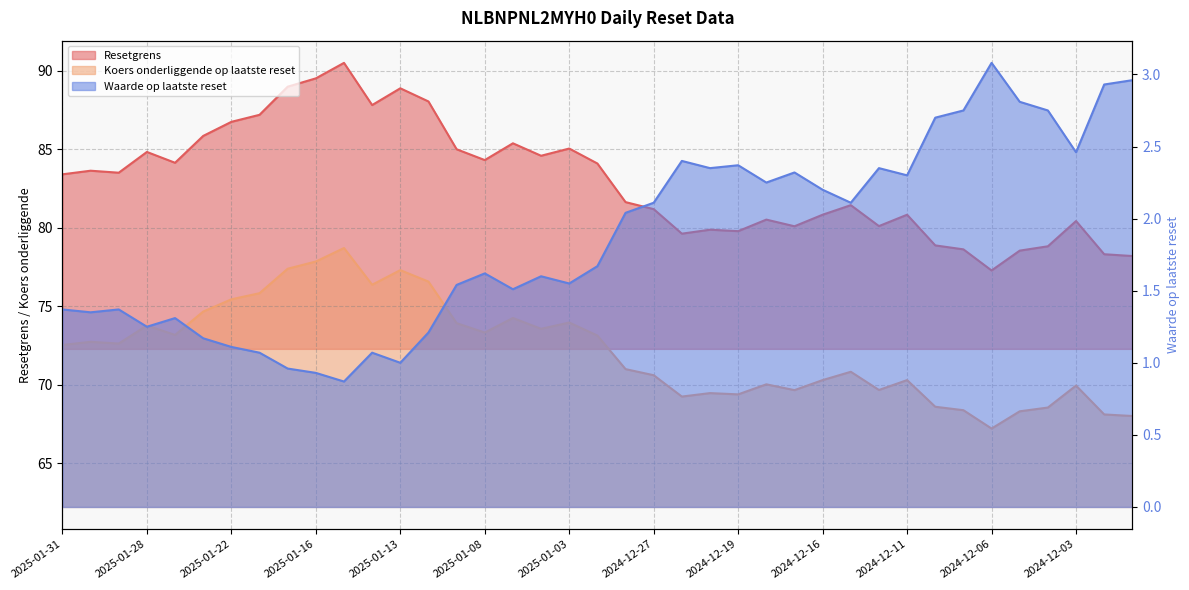

Which series has the largest total across all categories?

Resetgrens